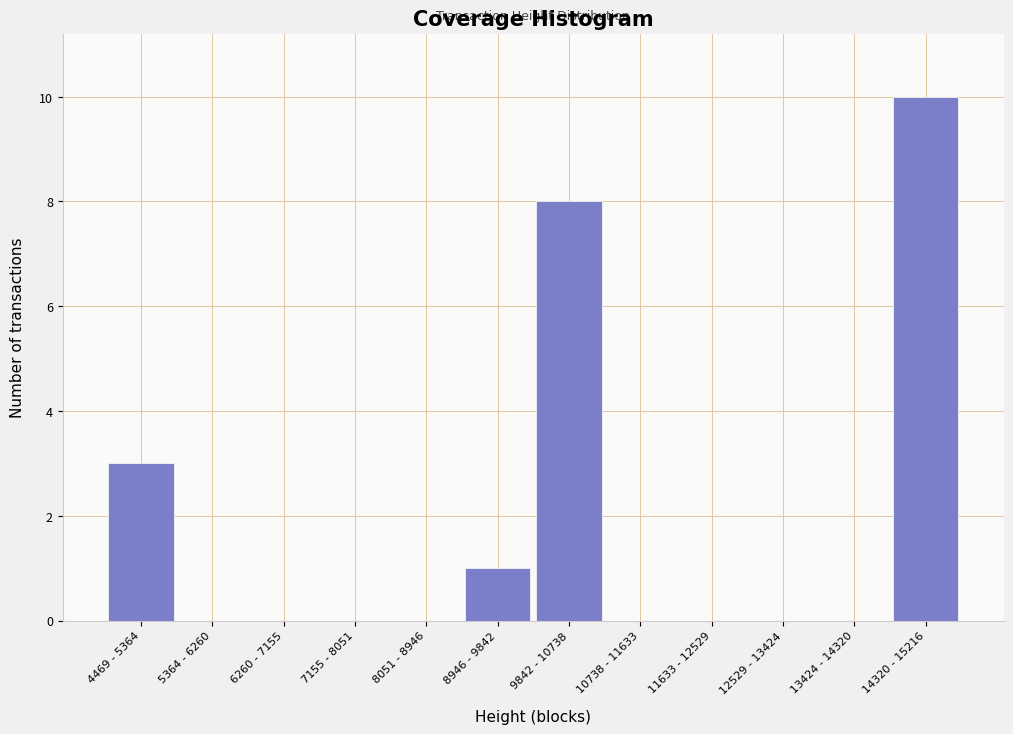

Reading left to right, extract all data points from this chart.

4469 - 5364=3	5364 - 6260=0	6260 - 7155=0	7155 - 8051=0	8051 - 8946=0	8946 - 9842=1	9842 - 10738=8	10738 - 11633=0	11633 - 12529=0	12529 - 13424=0	13424 - 14320=0	14320 - 15216=10